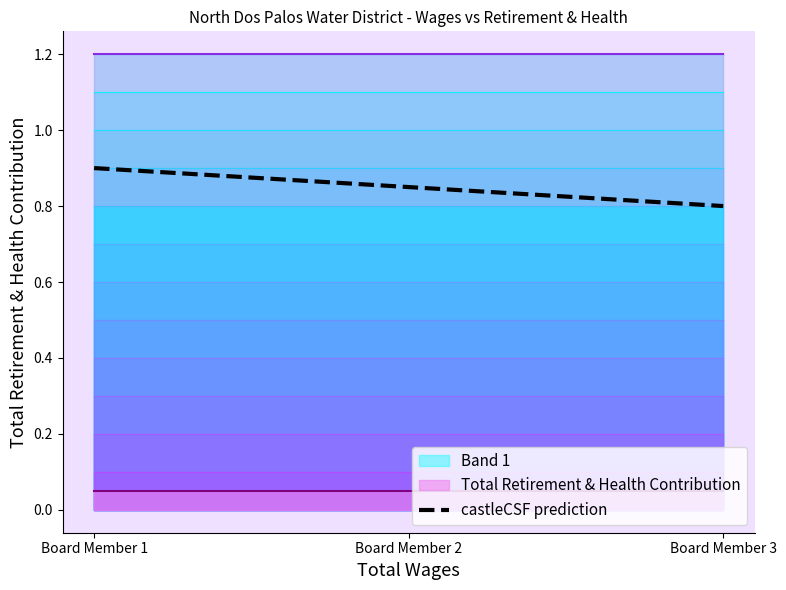

Rank the categories by value from highest to lowest.

Board Member 1, Board Member 2, Board Member 3